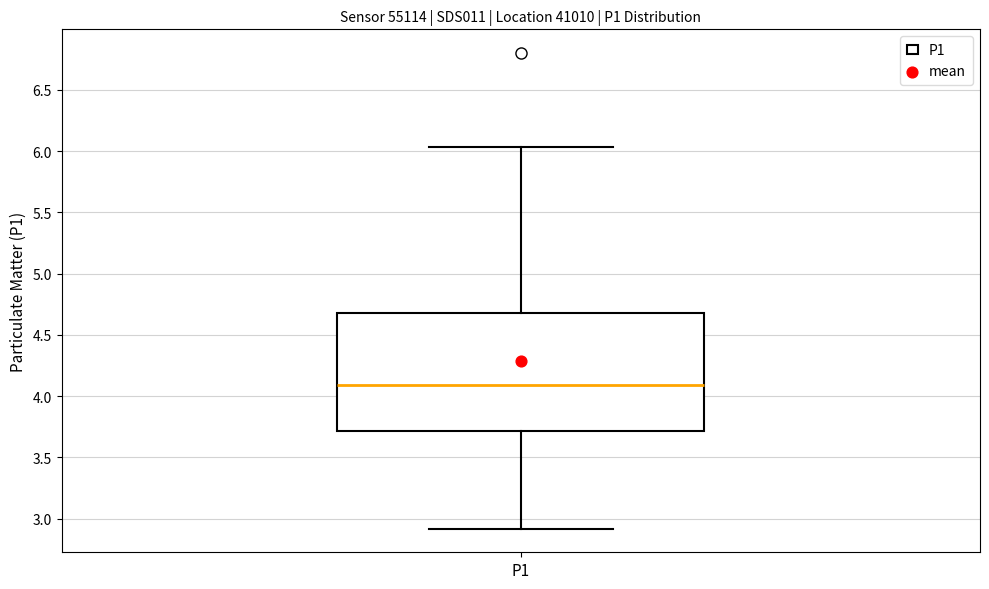

Where does the upper whisker of the box for P1 end on the y-axis? The values are not printed on the chart, so give them approximately, as read against the axis.

6.05